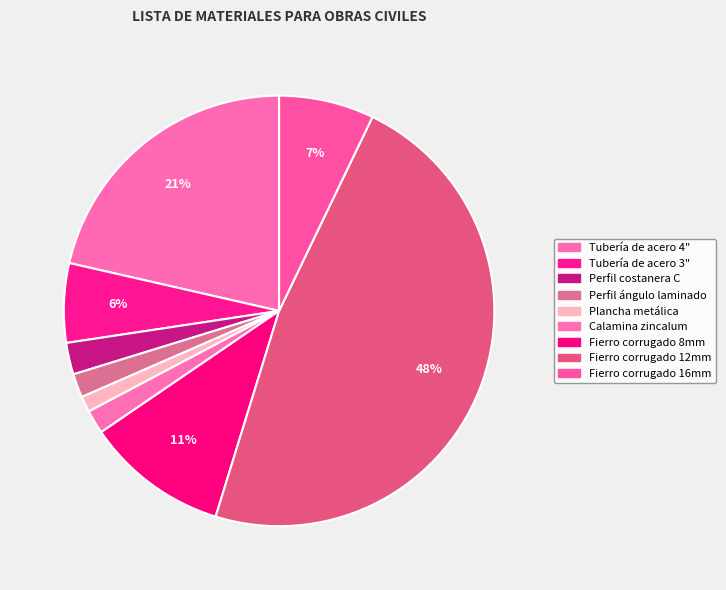

How many slices are in this pie chart?

9